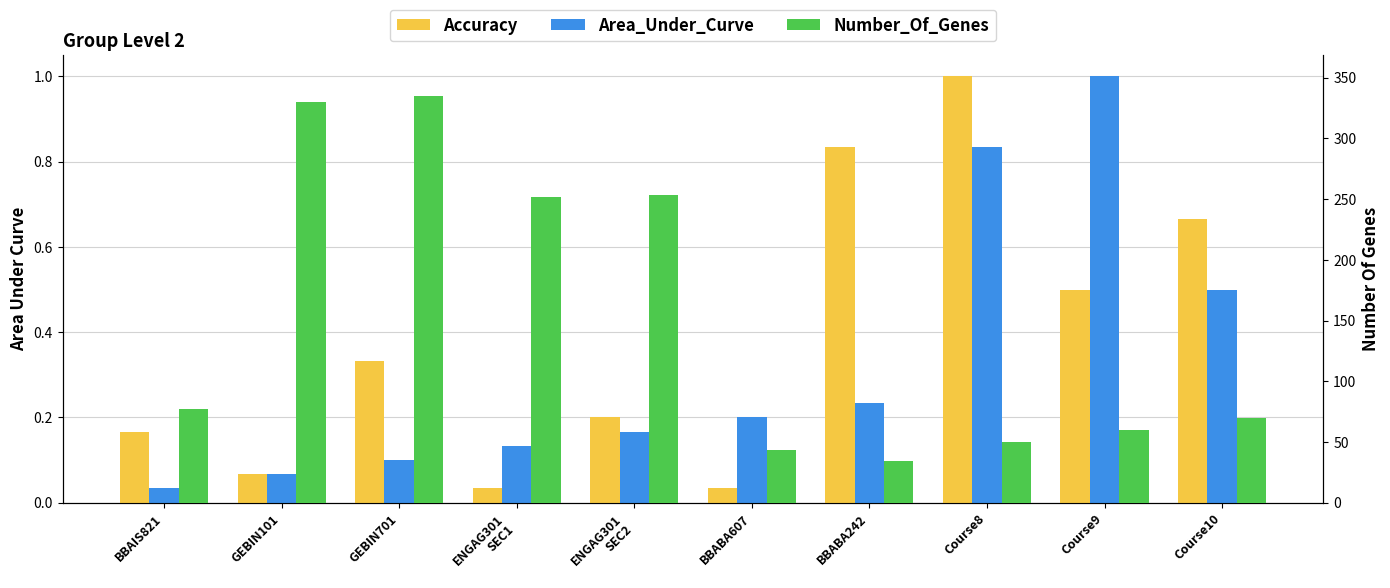

At which label does Number_Of_Genes first exceed 77?

GEBIN101